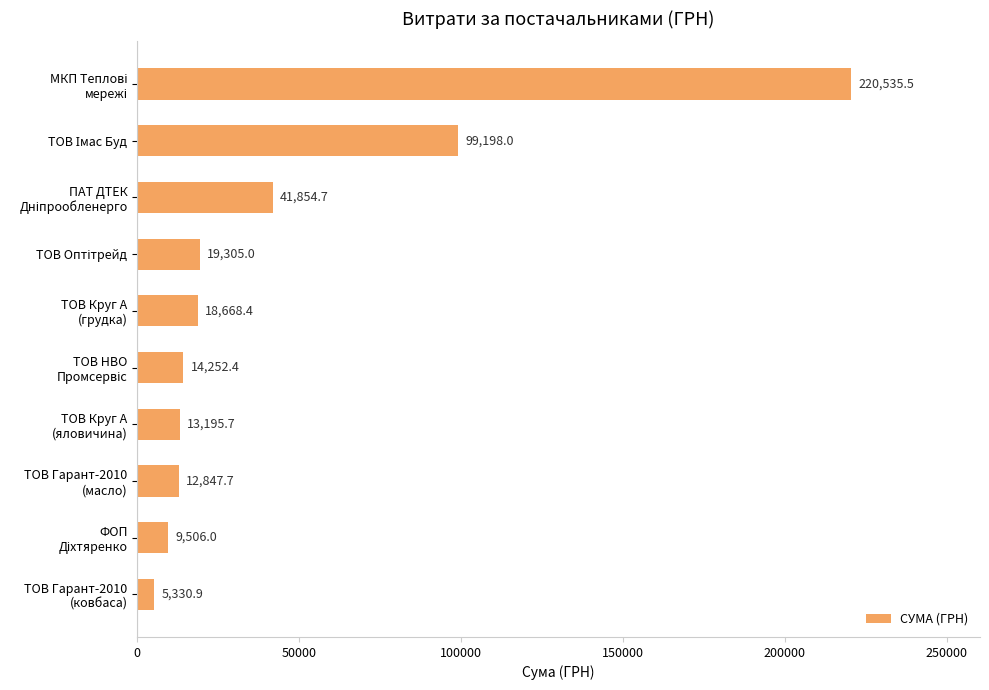

What is the value of the 8th bar from the top?

12847.7